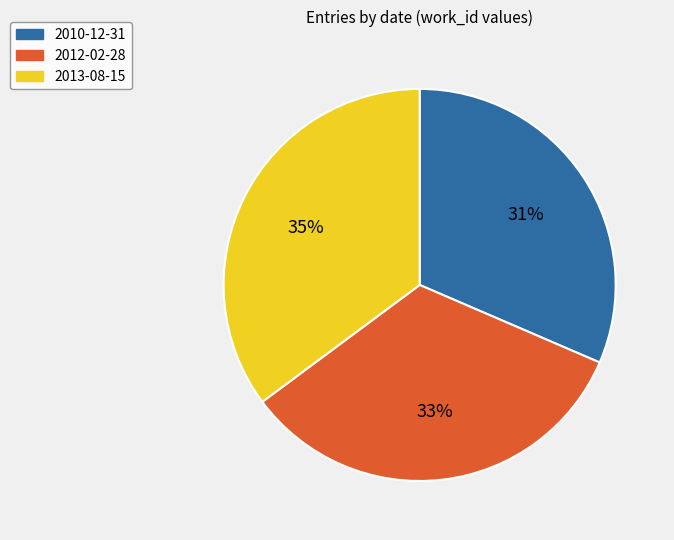

What is the ratio of the value at 2010-12-31 to the value at 2012-02-28?

0.9